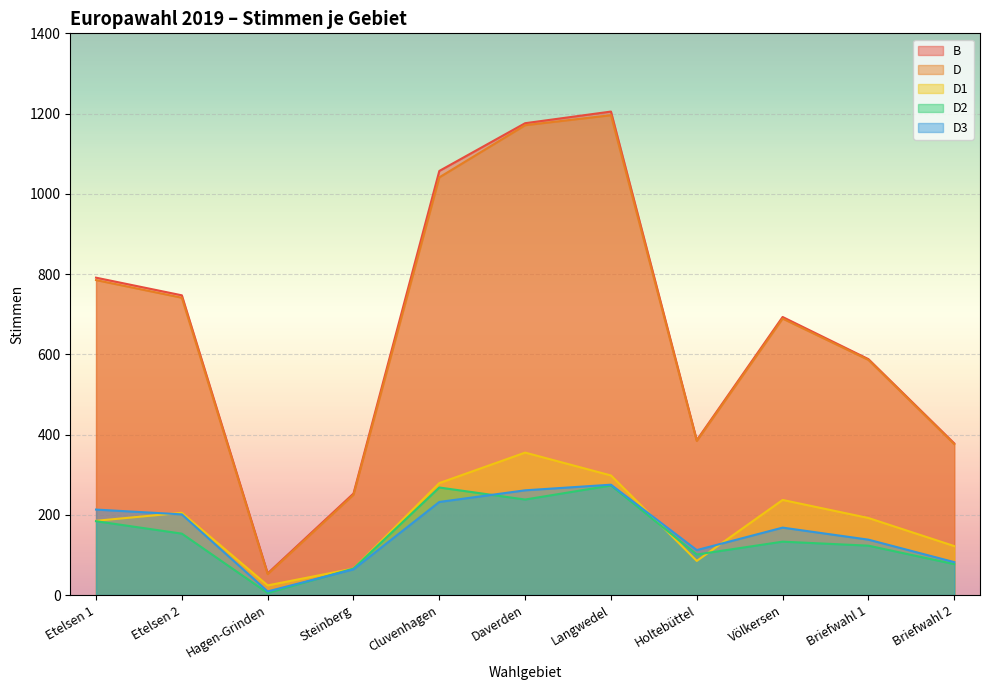

At Daverden, list the series in order from smallest to largest.

D2, D3, D1, D, B